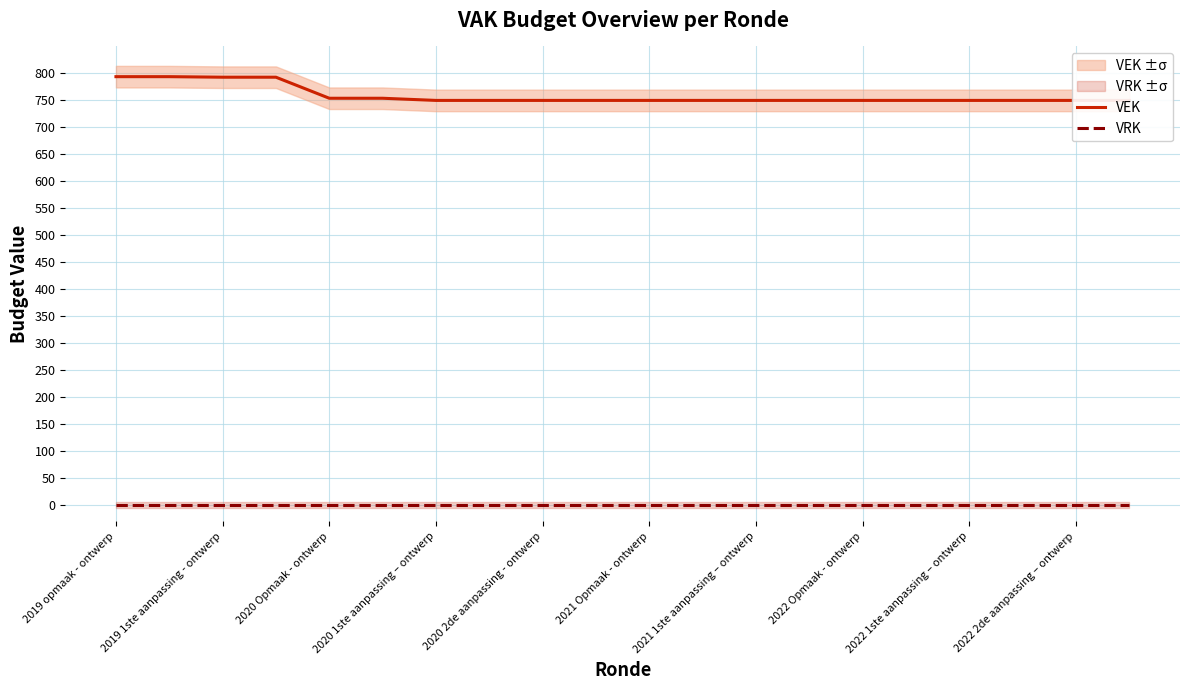

At which category does the chart reach its minimum across all series?

2019 opmaak - ontwerp